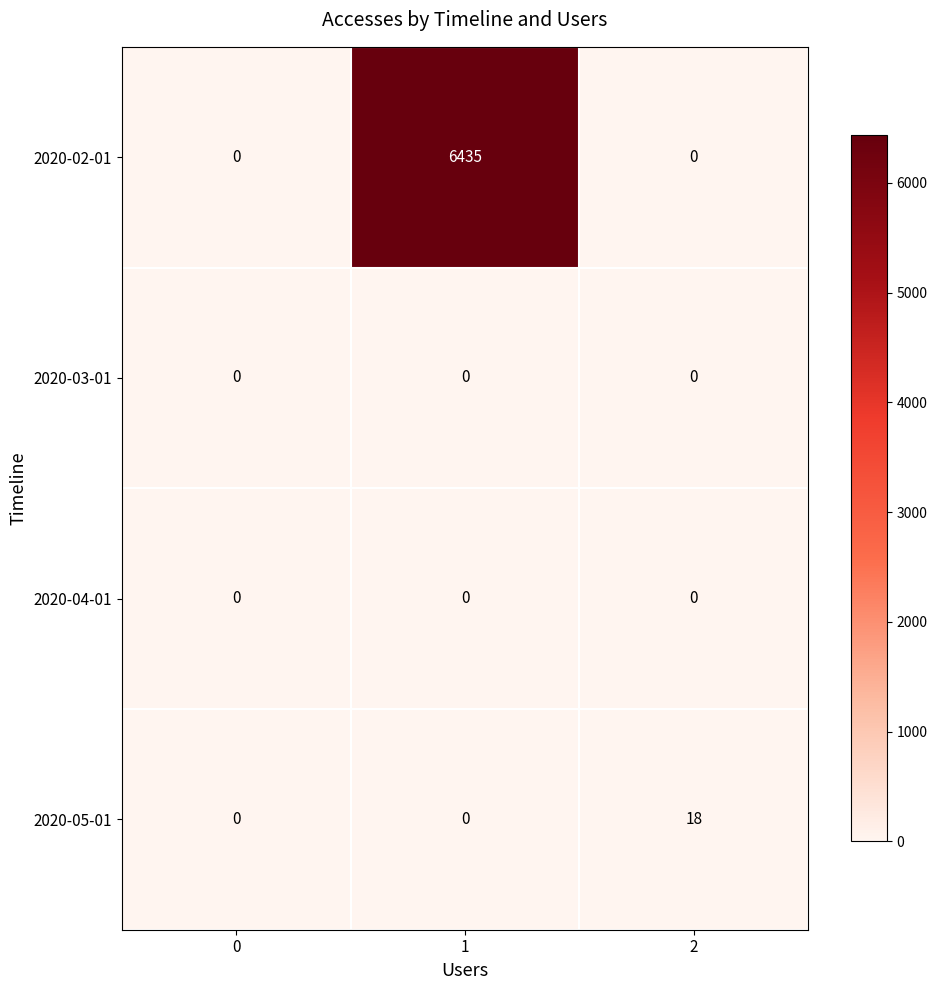

What is the greatest value displayed?

6435